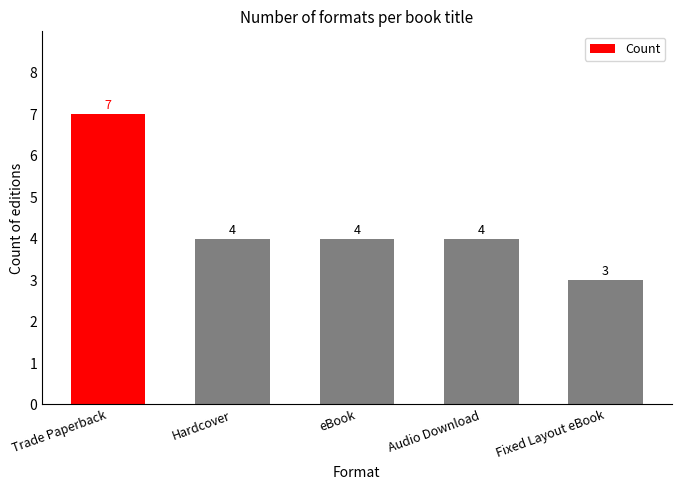

Reading left to right, what are all the values shown in this chart?

Trade Paperback=7	Hardcover=4	eBook=4	Audio Download=4	Fixed Layout eBook=3